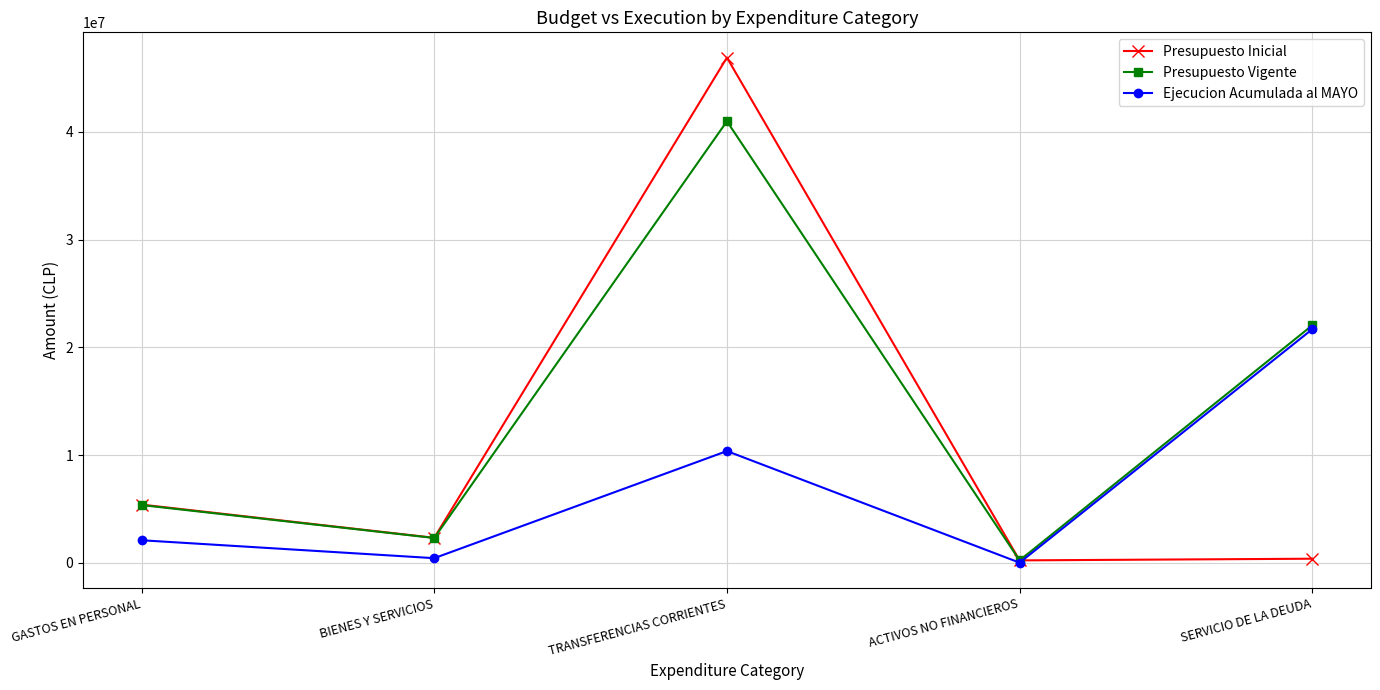

How many interior local peaks does the Presupuesto Vigente series have?

1